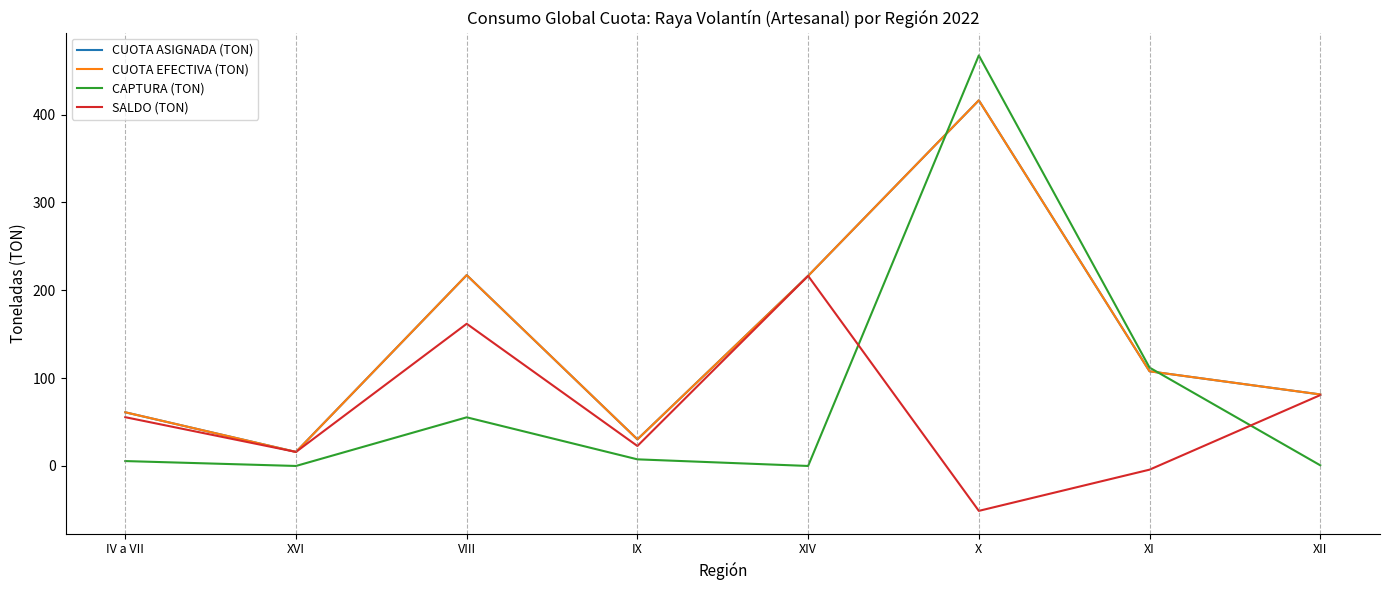

Does the chart have visible grid lines?

No